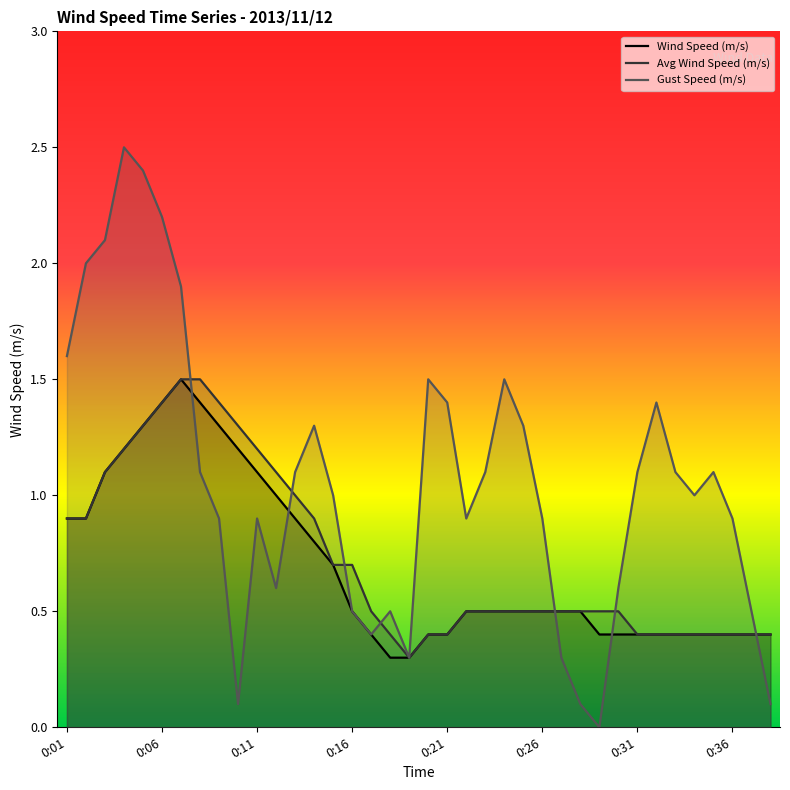

The Avg Wind Speed (m/s) series shows 1.2 at 0:11. True or false?

True